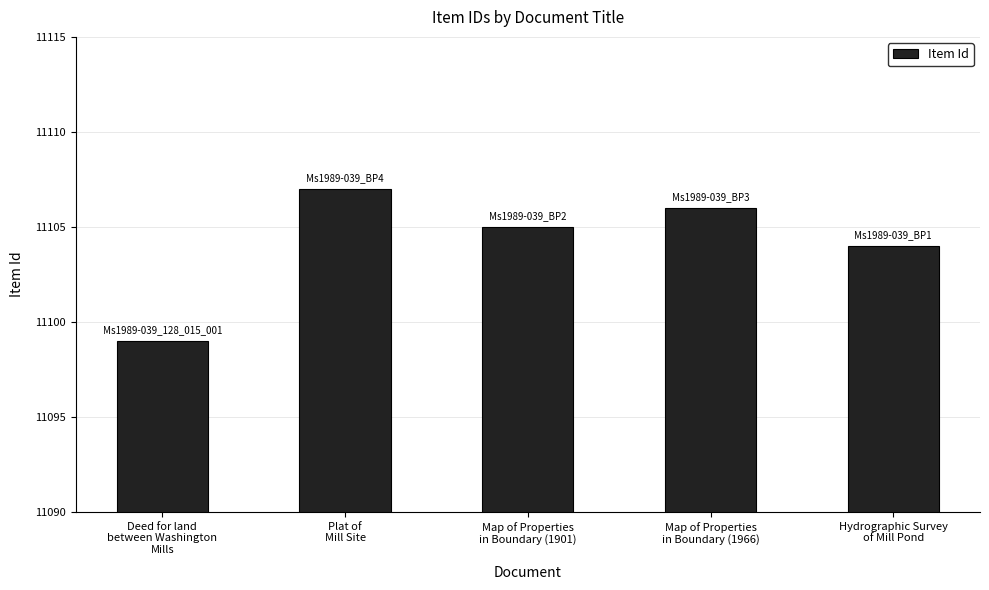

Which category has the highest value across all series?

Plat of
Mill Site